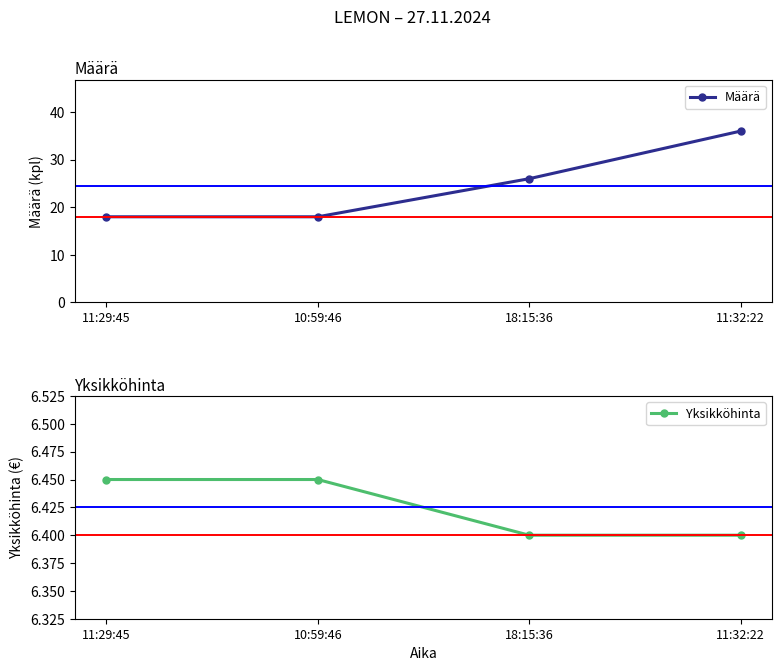

Which label corresponds to the largest value in the chart?

11:32:22